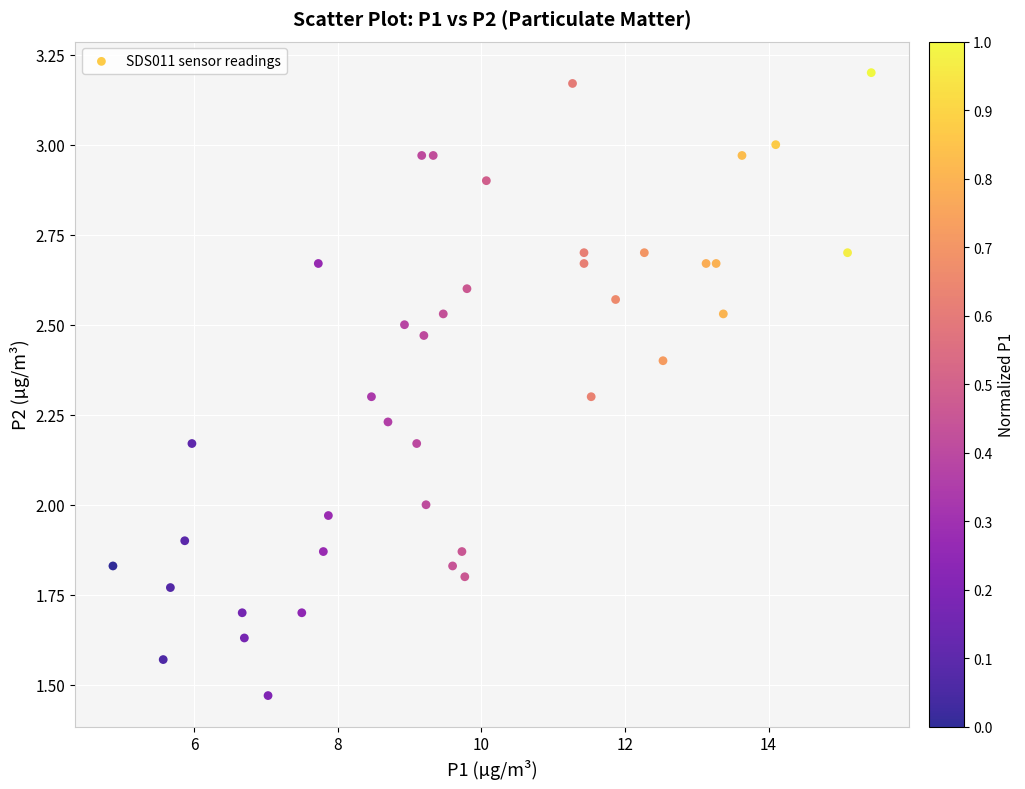

What is the range of X values (max minus min)?

10.6